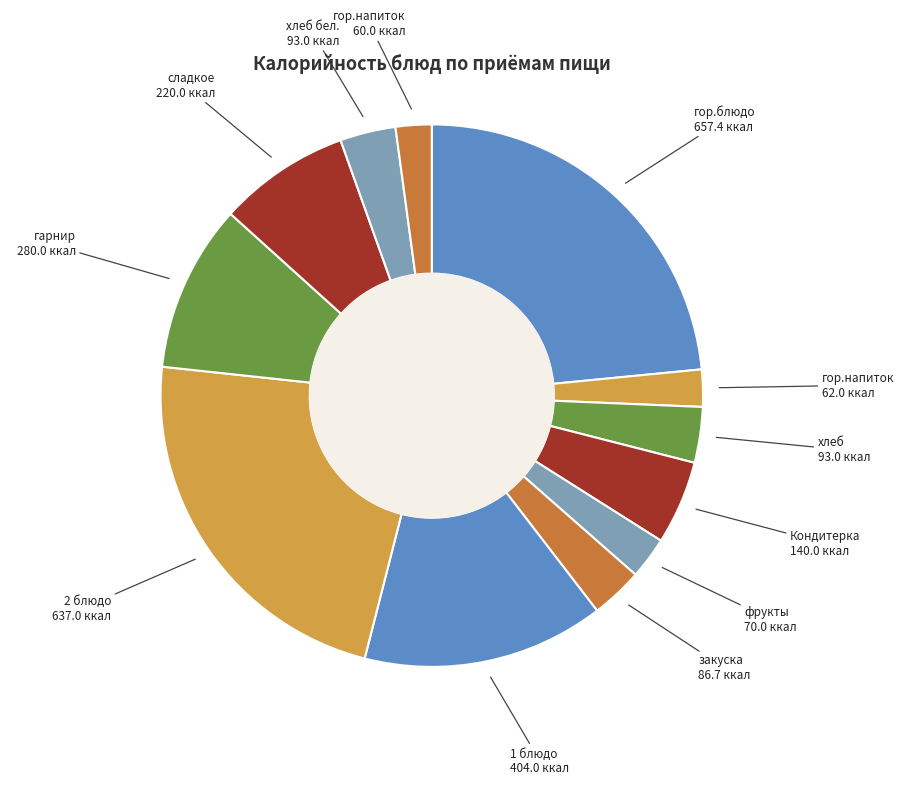

Rank the categories by value from lowest to highest.

гор.напиток (Обед), гор.напиток (Завтрак), фрукты (Завтрак 2), закуска (Обед), хлеб (Завтрак), хлеб бел. (Обед), Кондитерка (Завтрак), сладкое (Обед), гарнир (Обед), 1 блюдо (Обед), 2 блюдо (Обед), гор.блюдо (Завтрак)